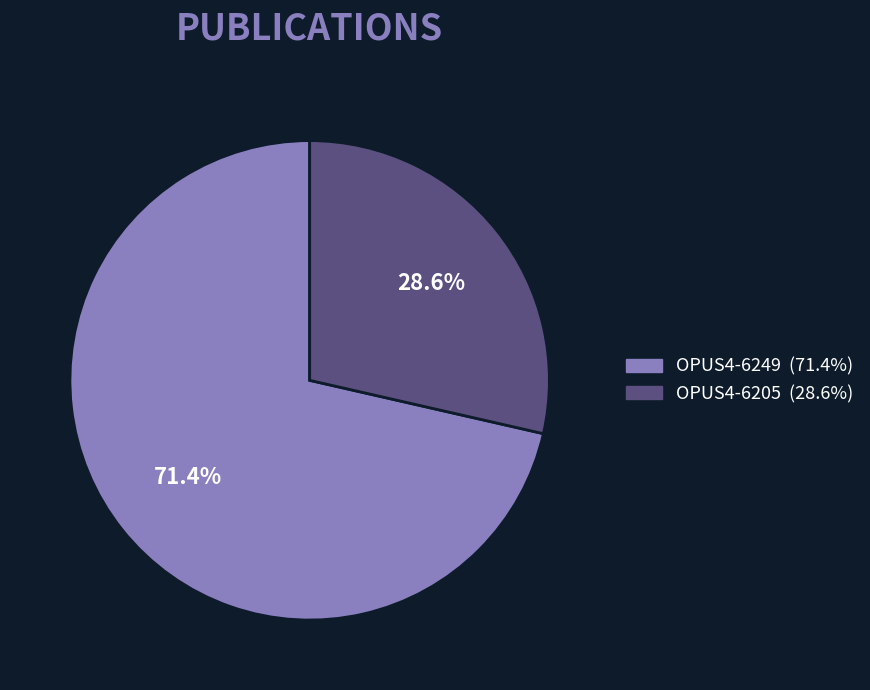

What is the ratio of the value at OPUS4-6249 to the value at OPUS4-6205?

2.5